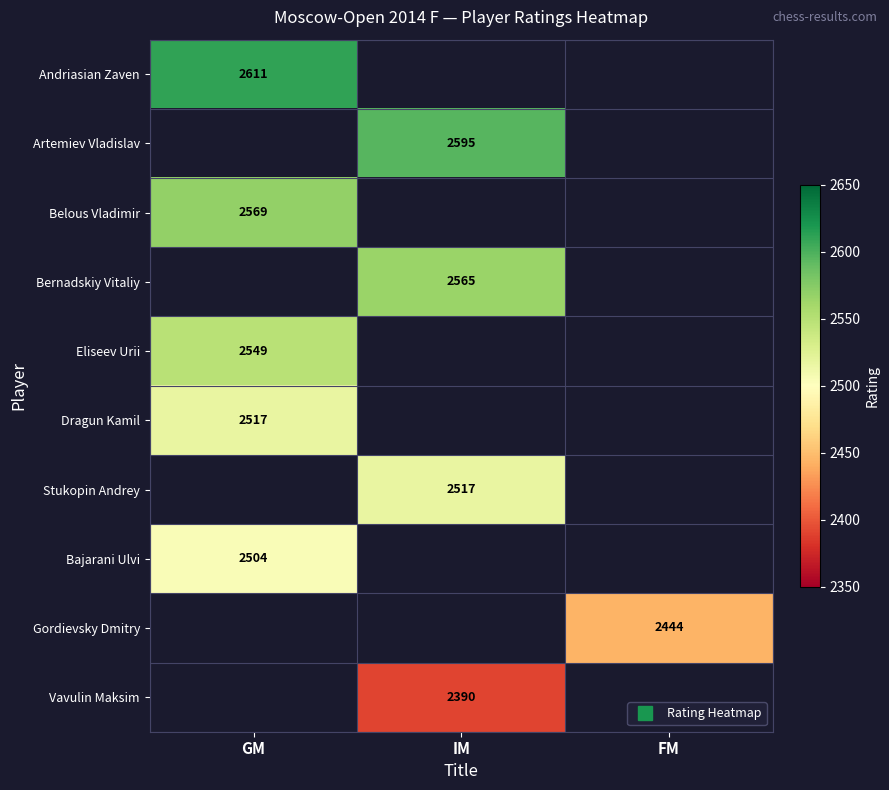

Is the value of Gordievsky Dmitry at GM greater than the value of Bernadskiy Vitaliy at IM?

No